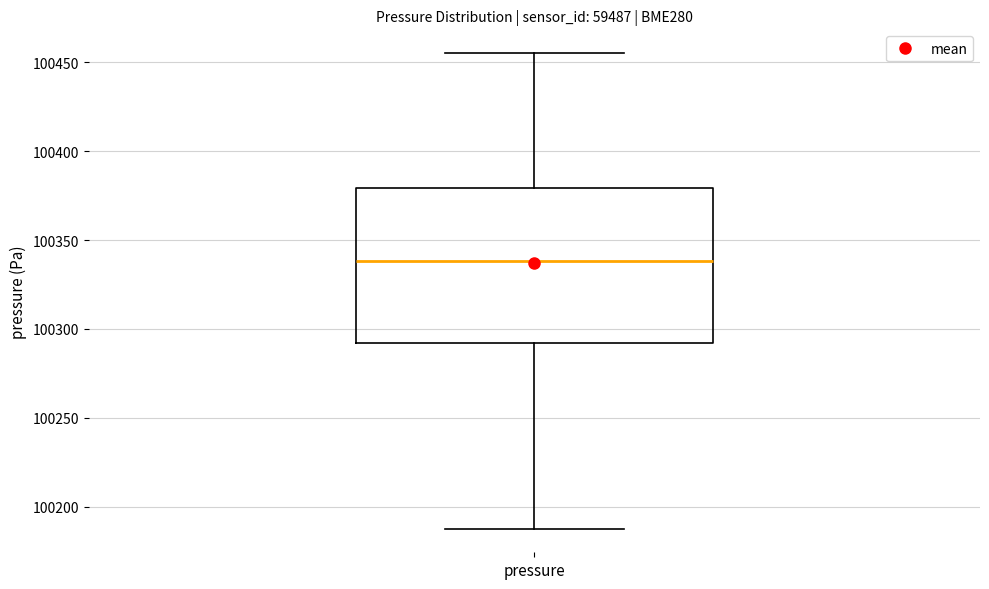

Read this box plot against the y-axis: the position of the median line, the range covered by the box, and the ends of both whiskers. The values are not printed on the chart, so give them approximately, as read against the axis.

median 100340, box 100290 to 100380, whiskers 100190 to 100455